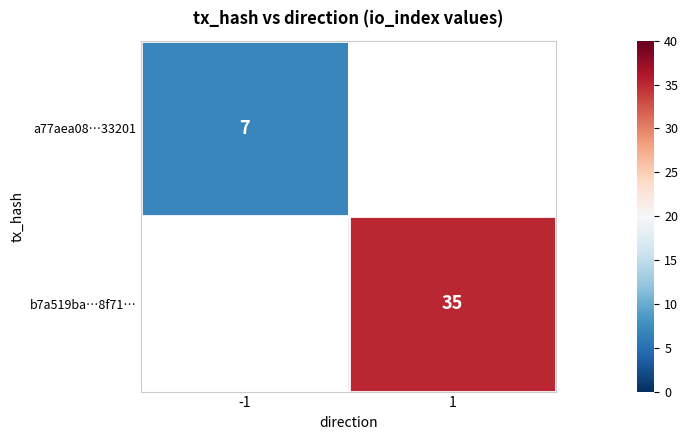

True or false: b7a519ba…8f71… has a value of 35 at 1.

True